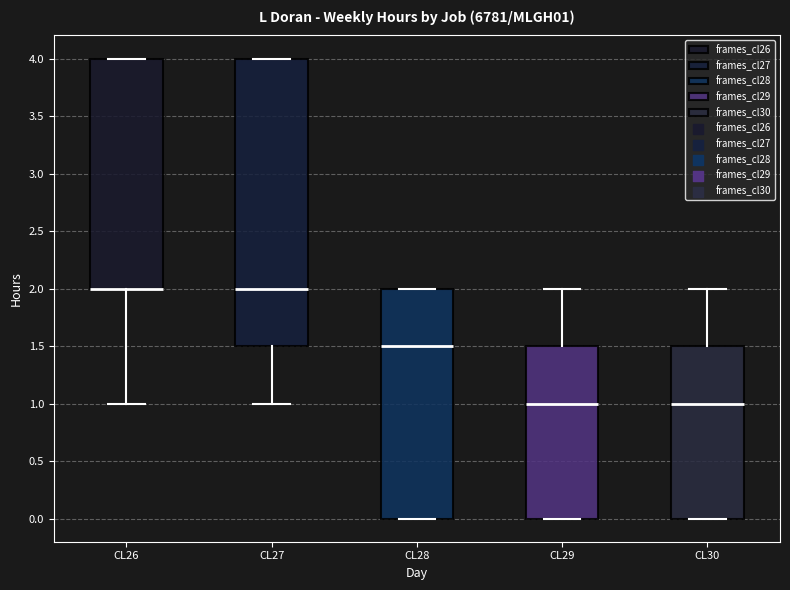

Which box is the tallest, from its lower edge to its upper edge?

CL27